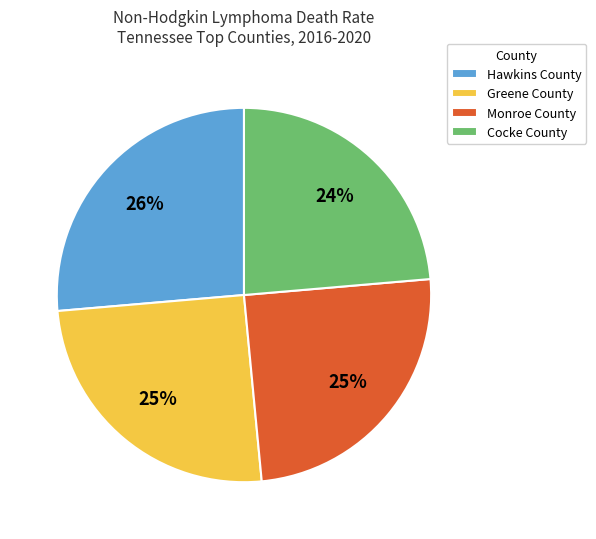

Is there any slice that represents more than half of the pie?

No